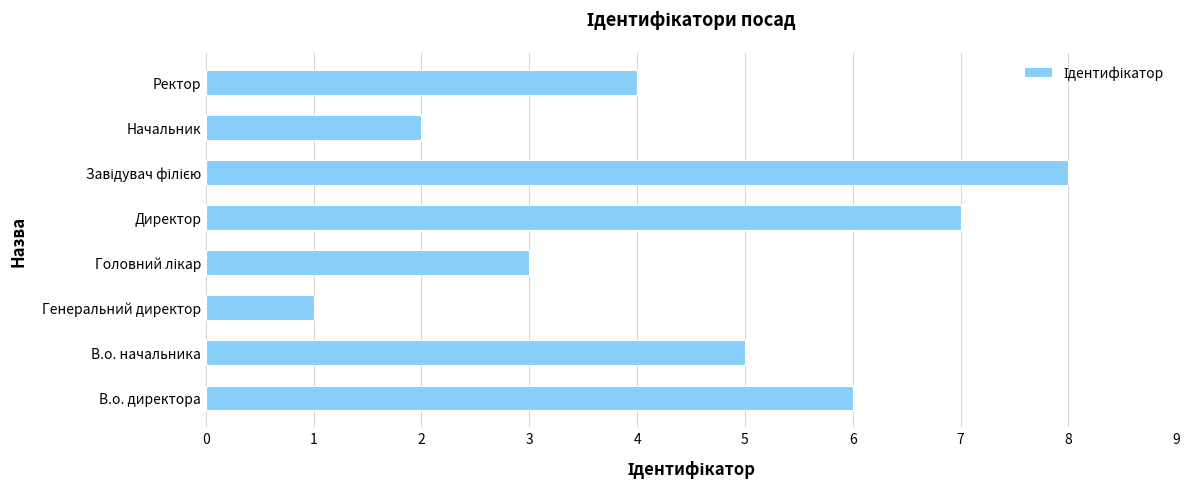

Is it true that the value at Ректор is 2?

False